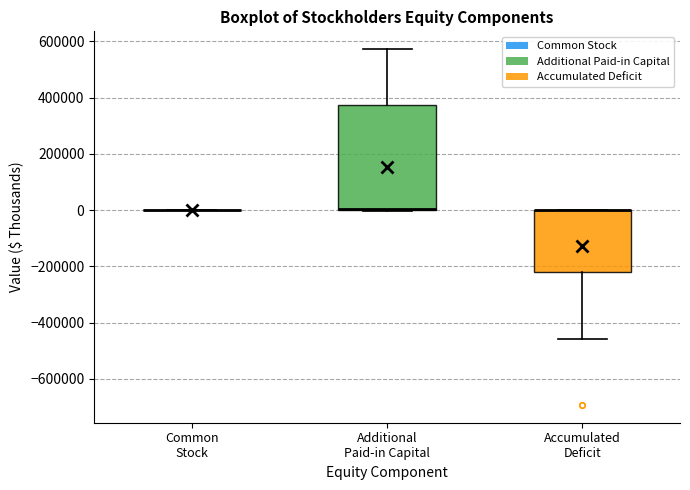

Reading left to right, transcribe this box plot: for each box, give where its median line is, the range the box spans, and where its two whiskers end, as read against the y-axis. The values are not printed on the chart, so give them approximately, as read against the axis.

Common Stock: box collapsed to a line at 0, whiskers 0 to 0
Additional Paid-in Capital: median 0 (drawn on the box's lower edge), box 0 to 380000, whiskers 0 to 580000
Accumulated Deficit: median 0 (drawn on the box's upper edge), box -220000 to 0, whiskers -460000 to 0